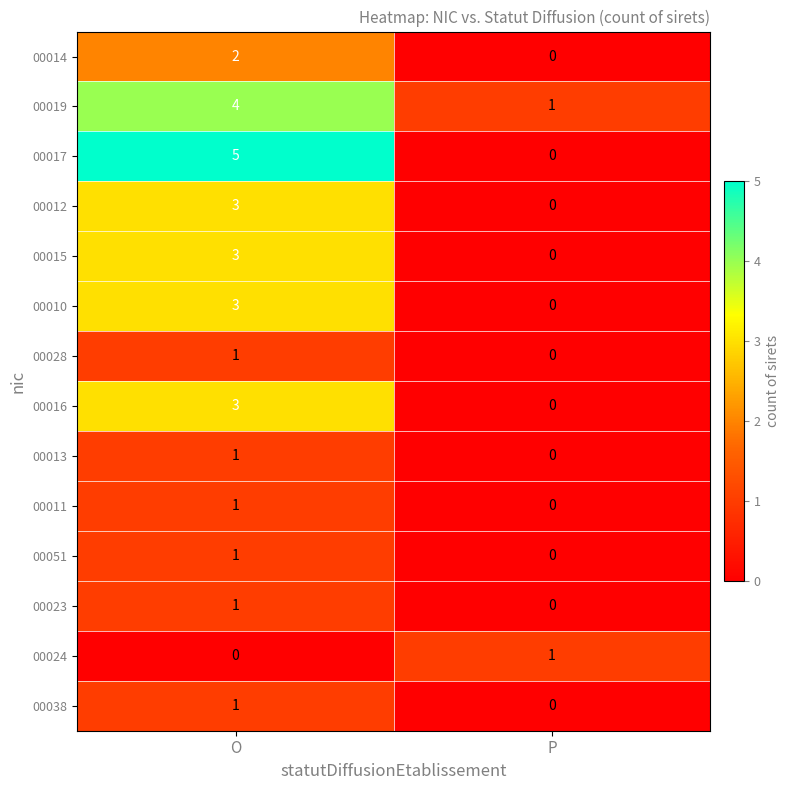

The 00010 series shows 3 at O. True or false?

True